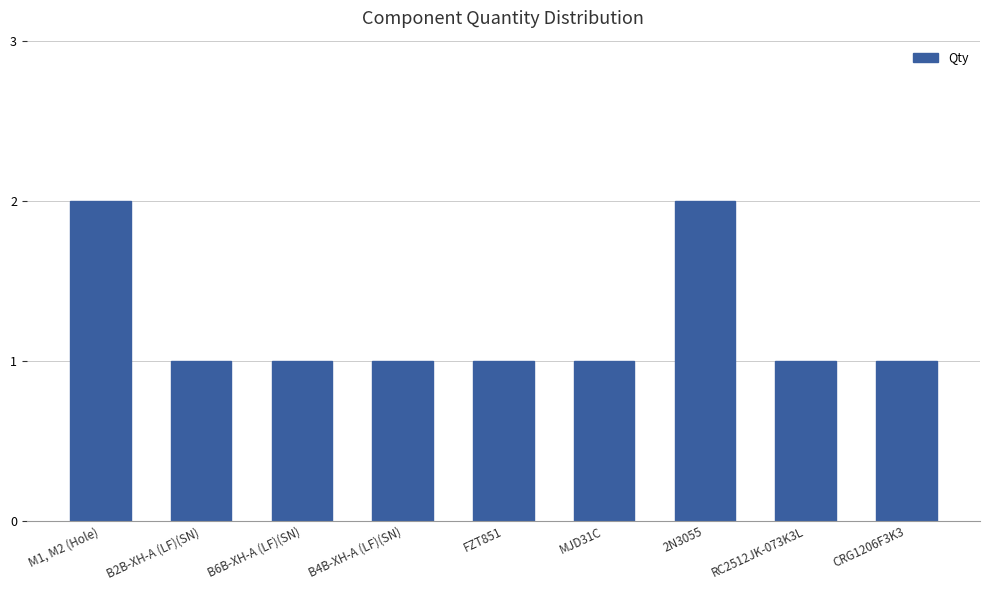

How many bars are there in total?

9